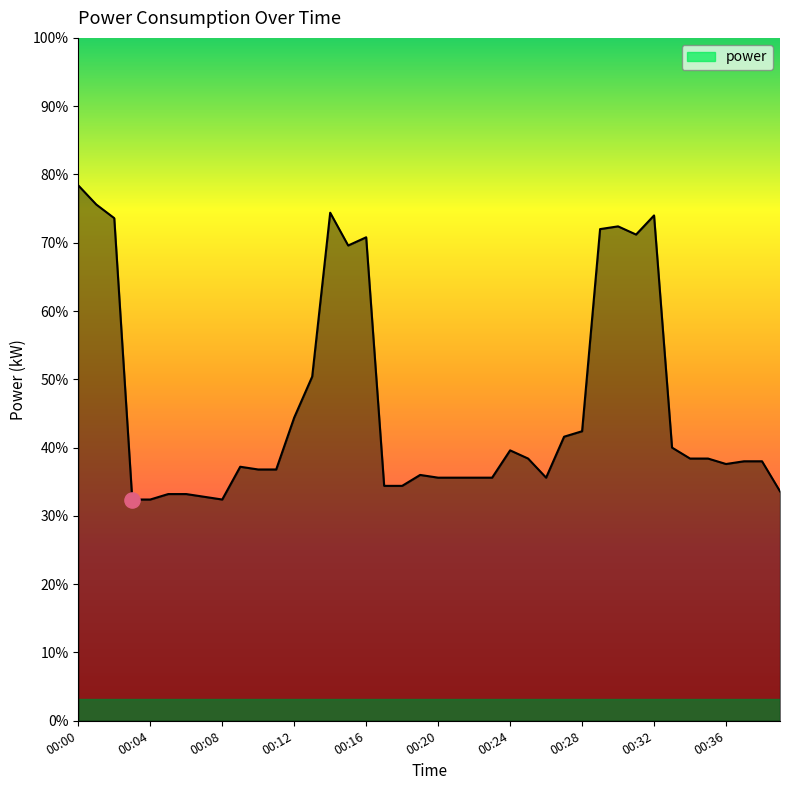

Is this an area chart (filled region under the line)?

Yes